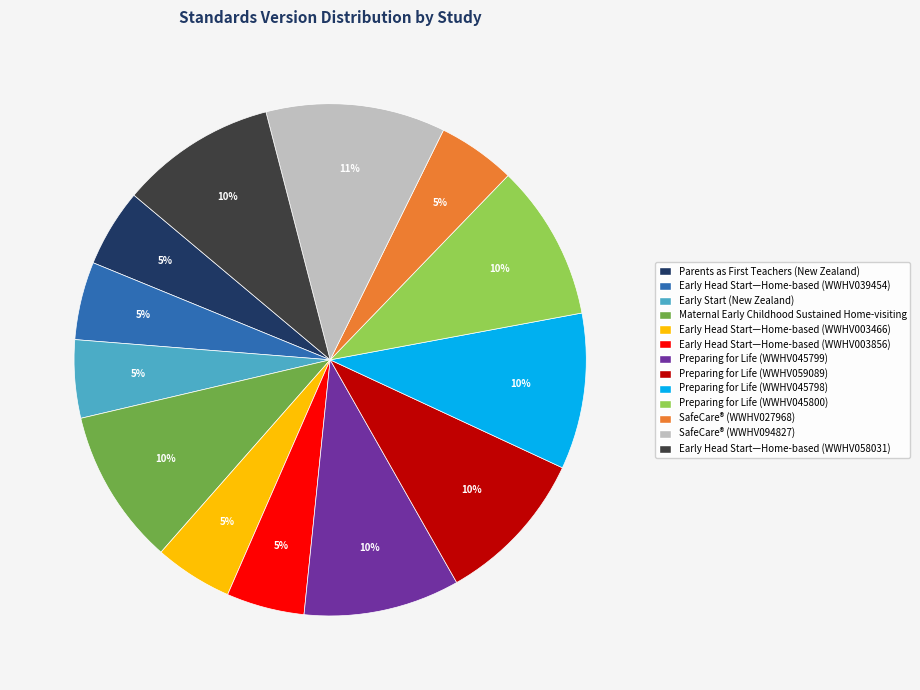

To the nearest percent, what is the difference between the largest and smallest slice percentages?

6%